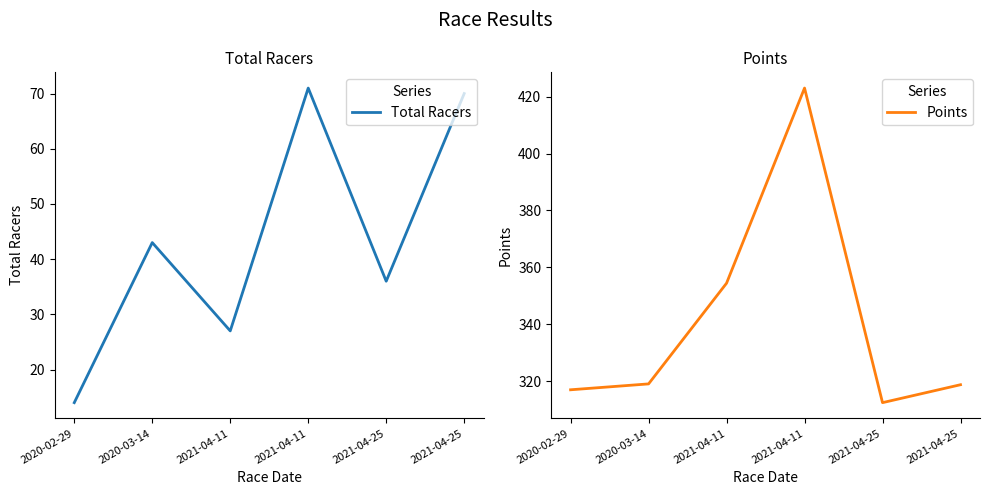

Reading right to left, what are all the values shown in this chart?

Total Racers: 70.0	36.0	71.0	27.0	43.0	14.0
Points: 318.8	312.5	423.0	354.4	319.1	317.0